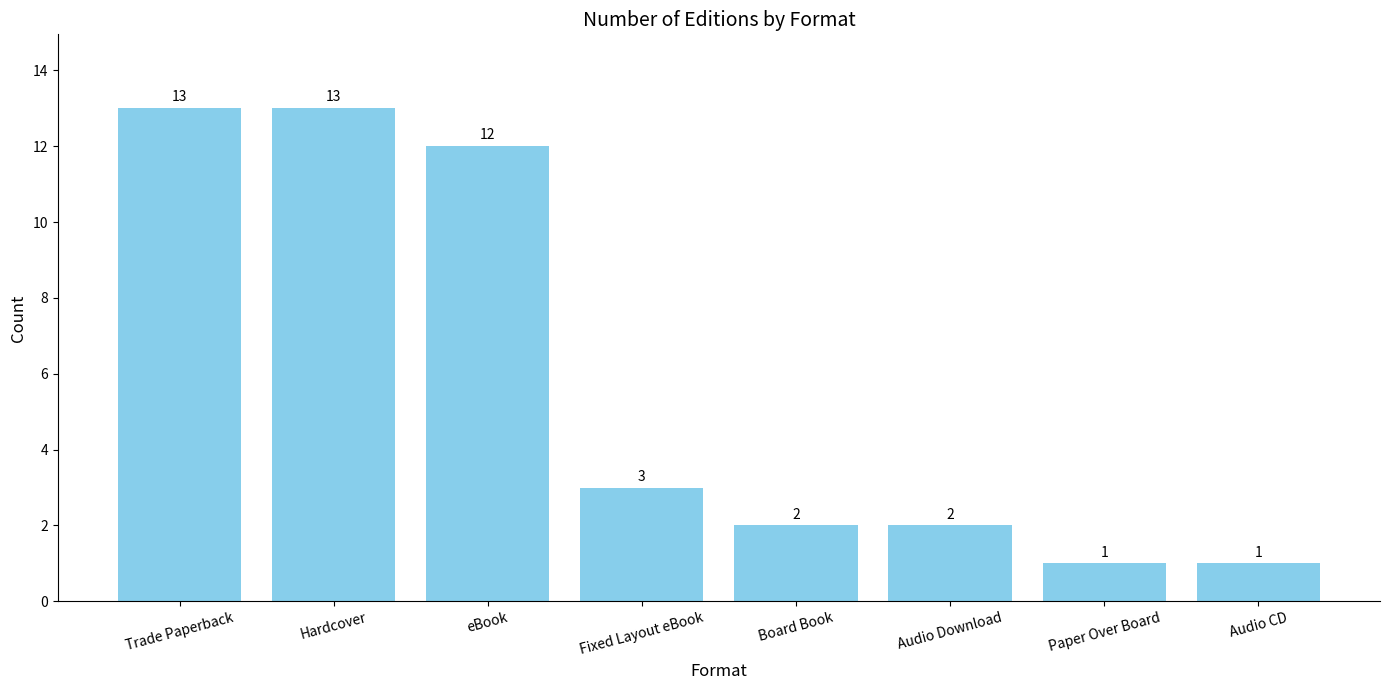

What is the change in value from Trade Paperback to Audio Download?

-11